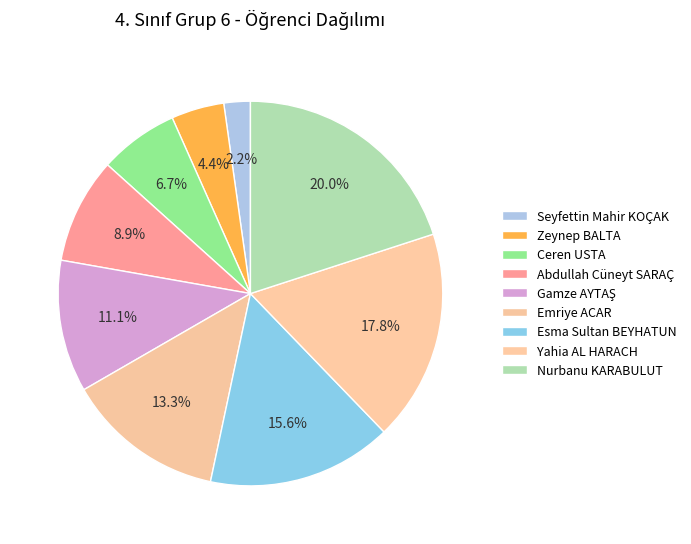

What is the largest slice in the pie chart?

Nurbanu KARABULUT